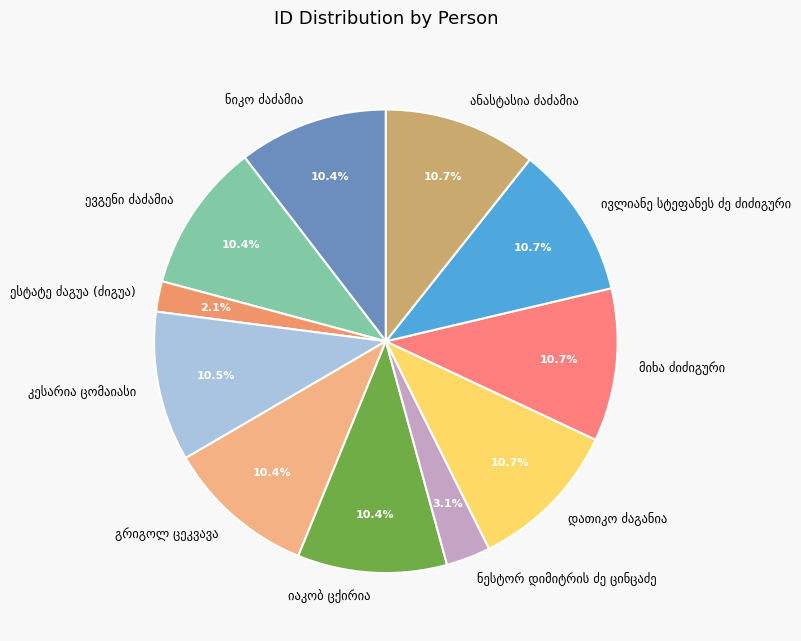

Does any single category account for the majority?

No